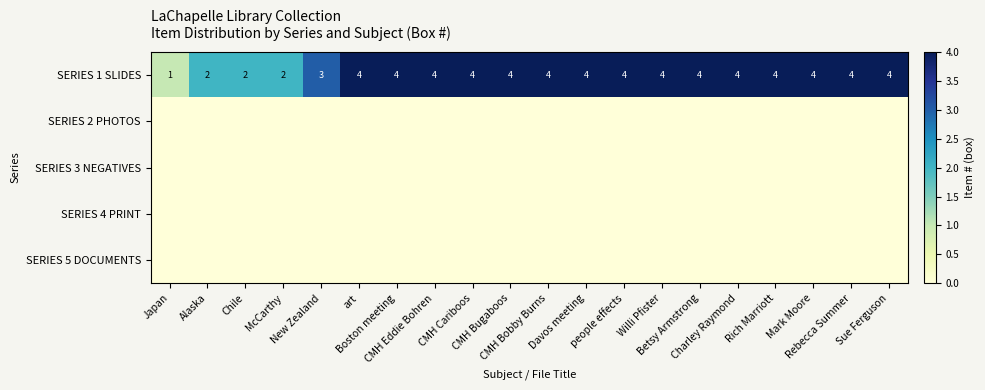

Rank the series by their maximum value, from lowest to highest.

SERIES 2 PHOTOS, SERIES 3 NEGATIVES, SERIES 4 PRINT, SERIES 5 DOCUMENTS, SERIES 1 SLIDES